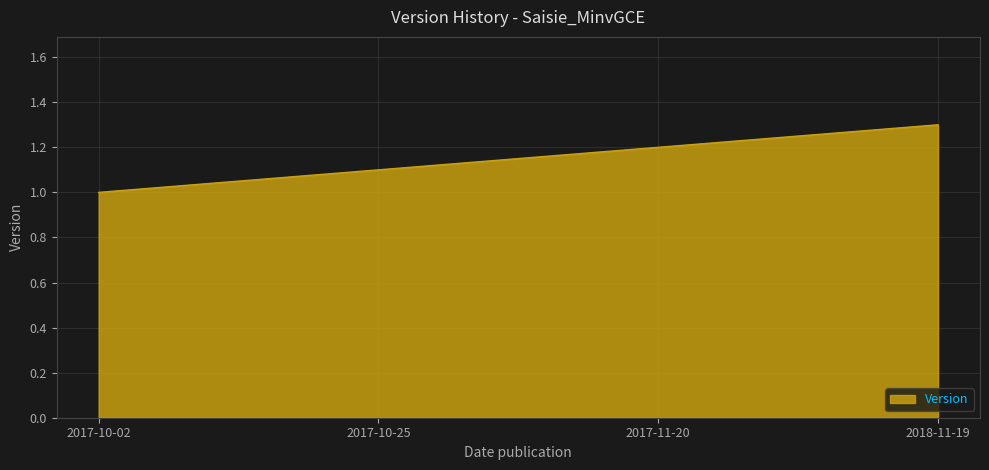

What is the difference between the second highest and second lowest values?

0.1